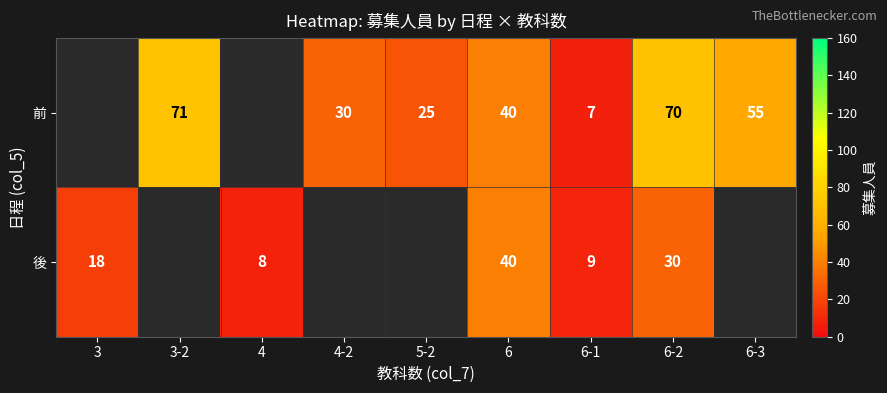

Which category has the highest value across all series?

3-2